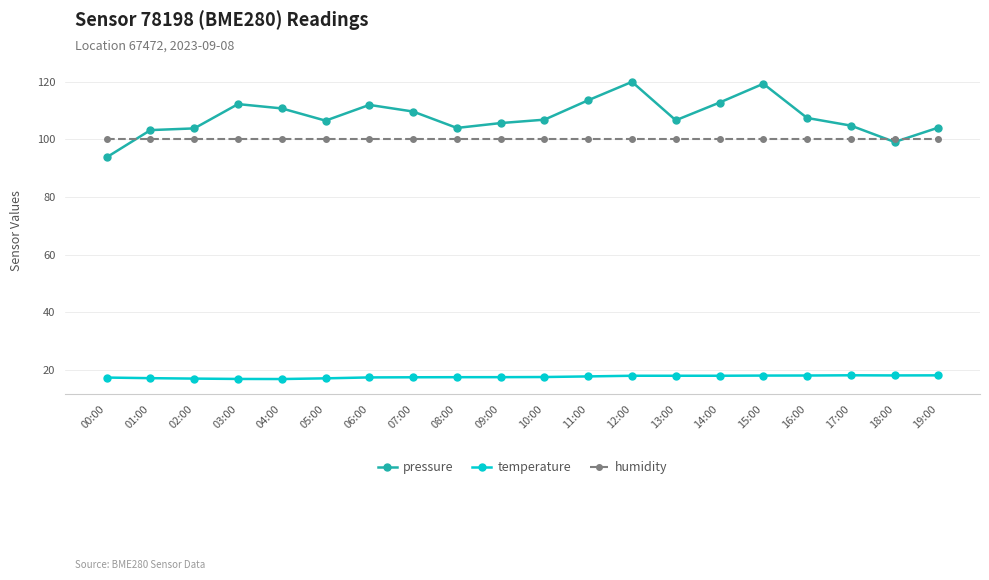

Count the number of data series in this chart.

3